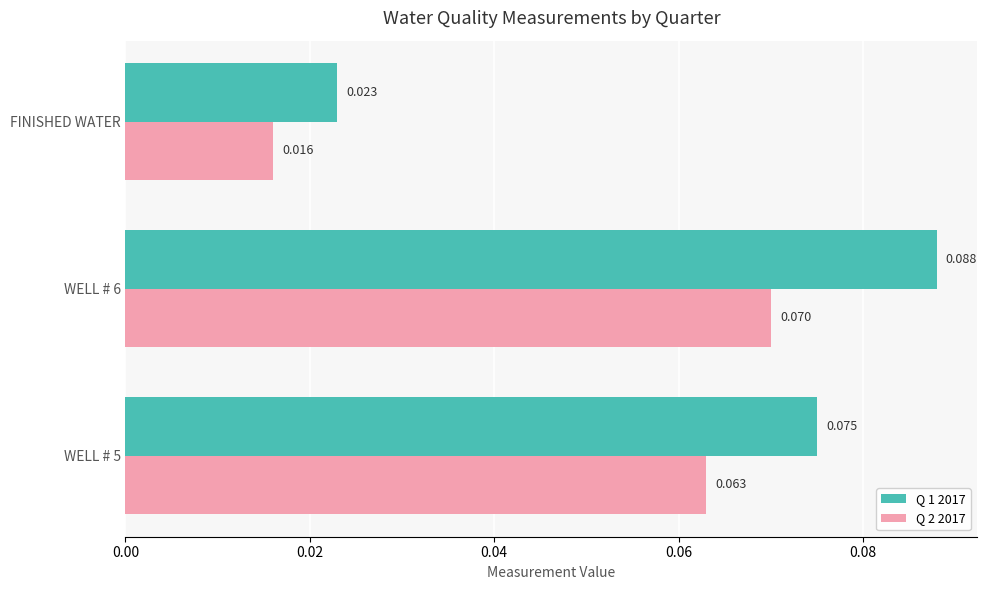

Count the Q 2 2017 values in the range 0 to 1.

3